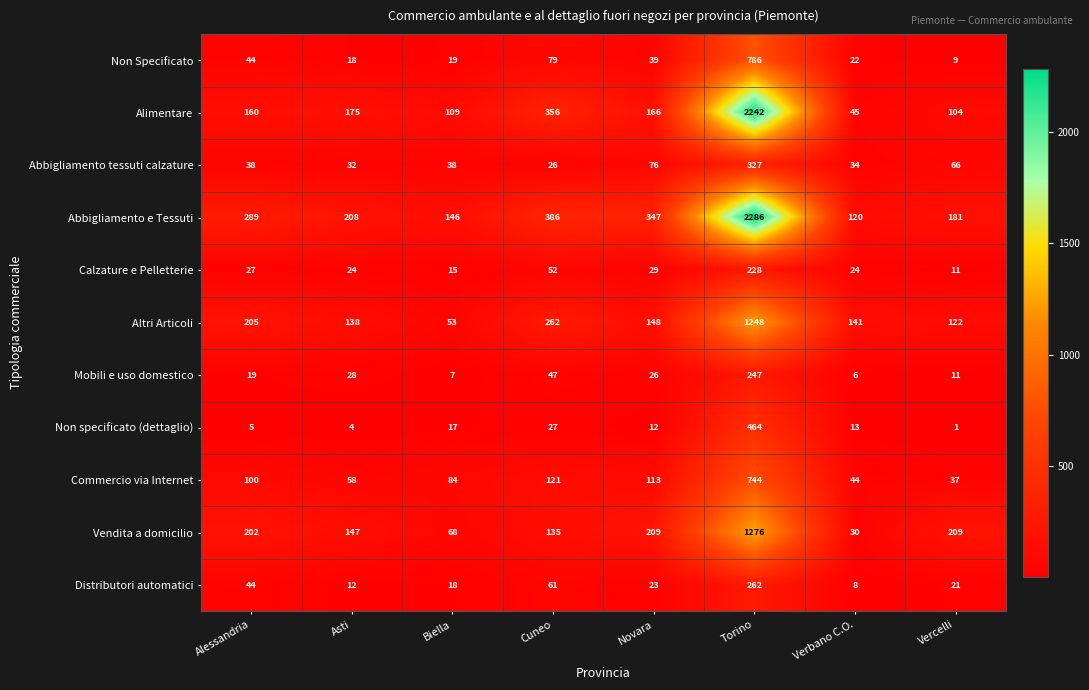

Which series has the widest spread of values?

Alimentare